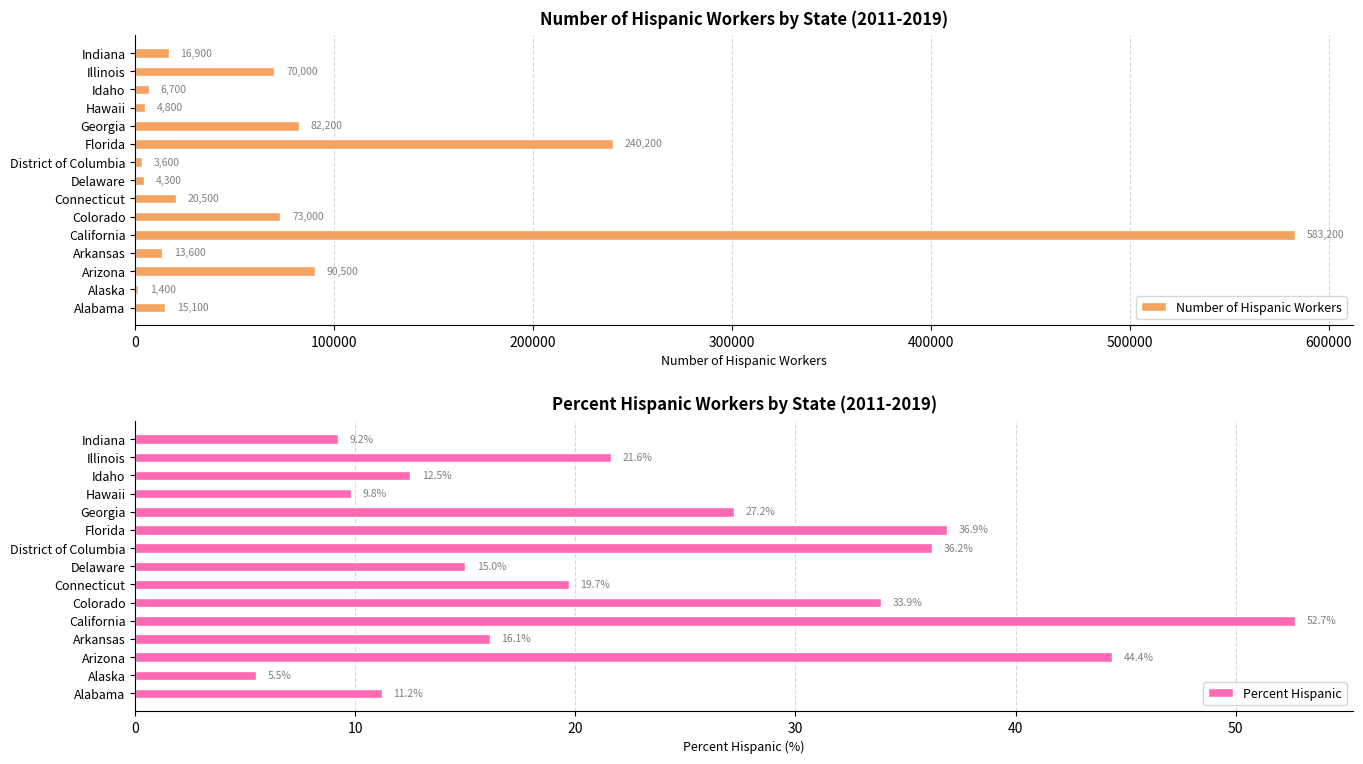

Rank the categories by Percent Hispanic value from lowest to highest.

Alaska, Indiana, Hawaii, Alabama, Idaho, Delaware, Arkansas, Connecticut, Illinois, Georgia, Colorado, District of Columbia, Florida, Arizona, California